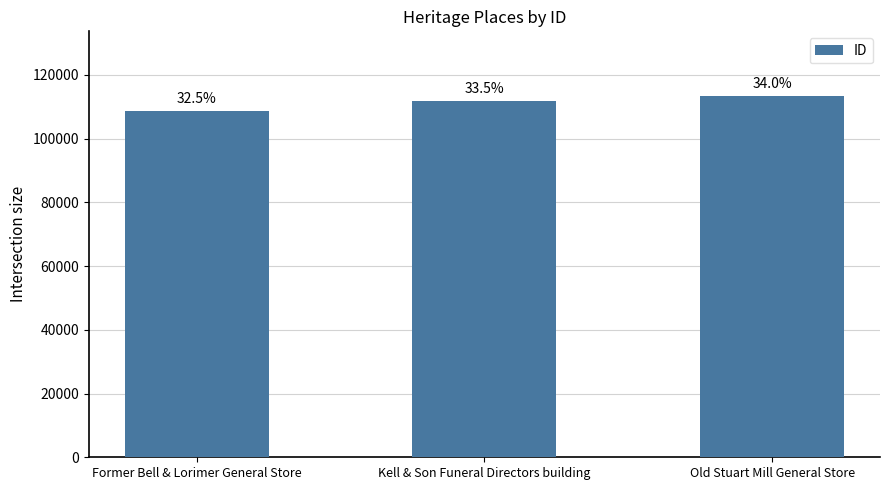

Reading left to right, transcribe all the data shown in this chart.

Former Bell & Lorimer General Store=108565	Kell & Son Funeral Directors building=111703	Old Stuart Mill General Store=113310